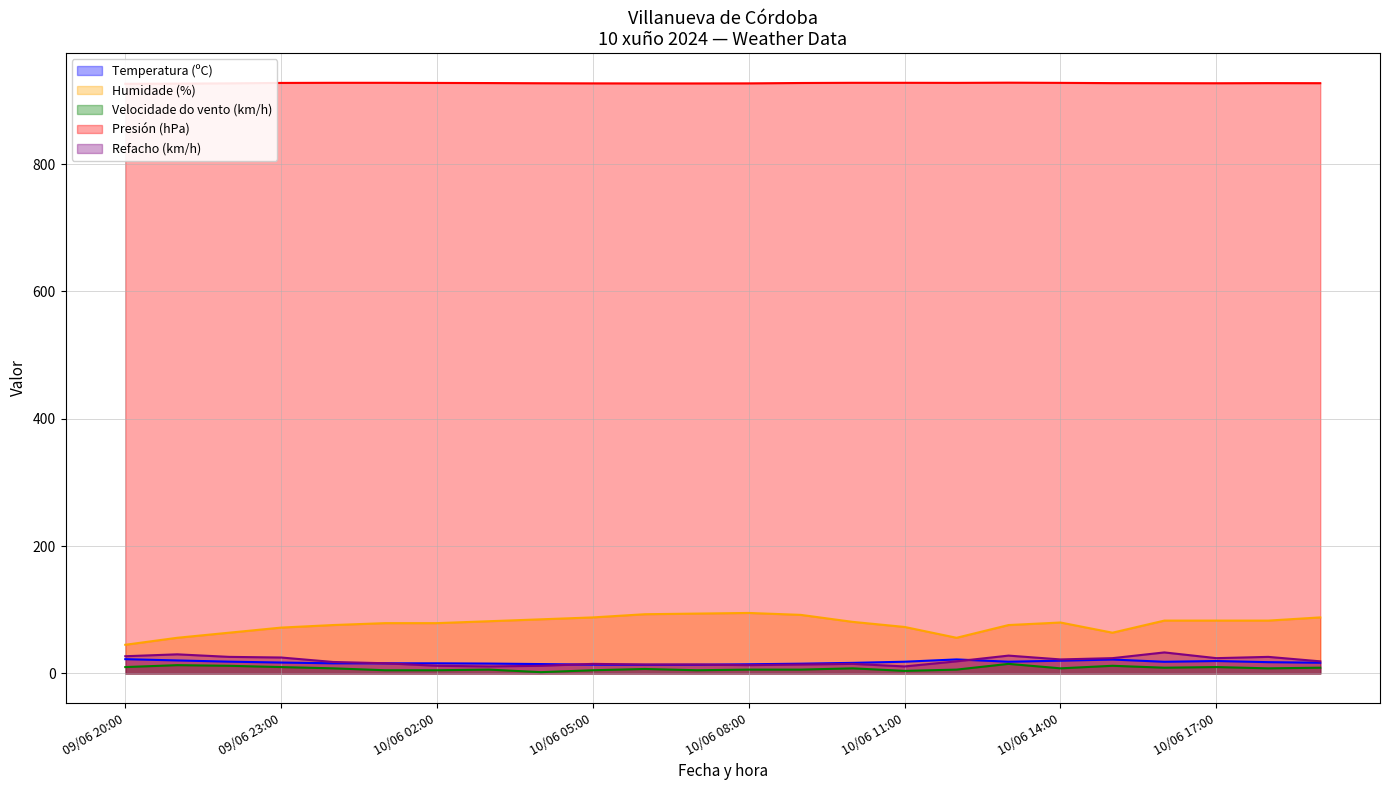

Where does the Refacho (km/h) series first go above 19?

09/06 20:00